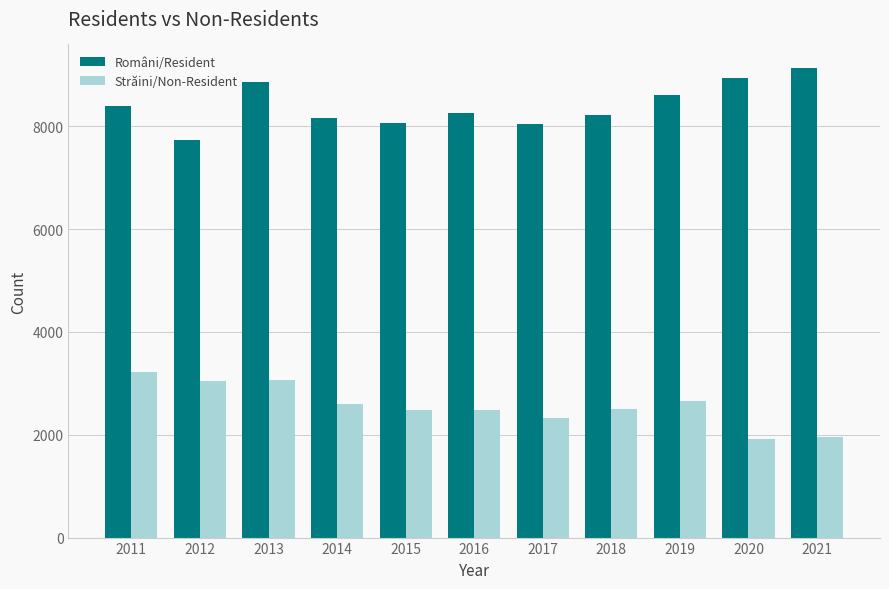

True or false: Străini/Non-Resident has a value of 5693 at 2011.

False